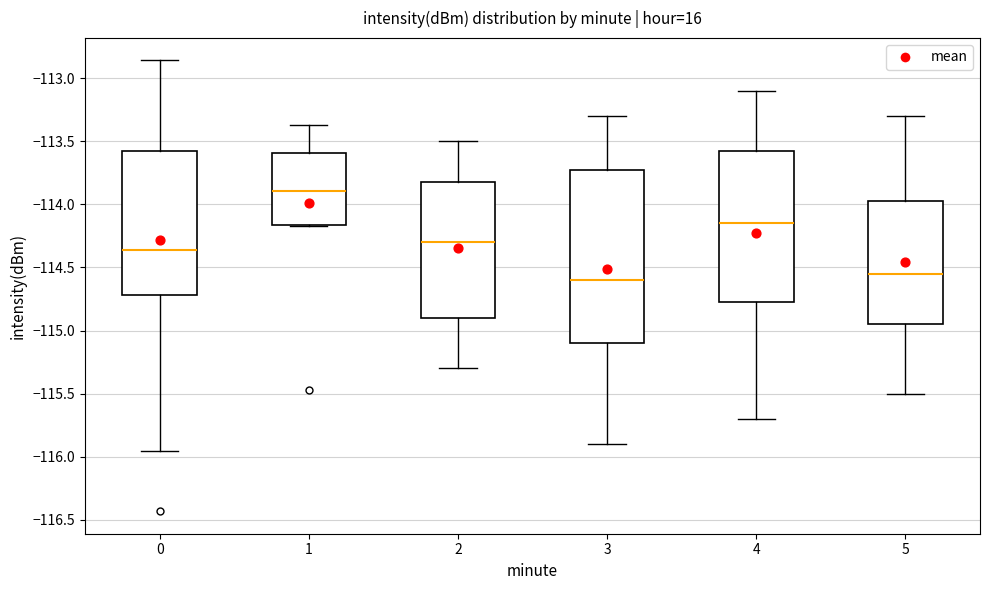

Reading left to right, transcribe this box plot: for each box, give where its median line is, the range the box spans, and where its two whiskers end, as read against the y-axis. The values are not printed on the chart, so give them approximately, as read against the axis.

0: median -114.35, box -114.70 to -113.60, whiskers -115.95 to -112.85
1: median -113.90, box -114.15 to -113.60, whiskers -114.20 to -113.35
2: median -114.30, box -114.90 to -113.80, whiskers -115.30 to -113.50
3: median -114.60, box -115.10 to -113.70, whiskers -115.90 to -113.30
4: median -114.15, box -114.75 to -113.55, whiskers -115.70 to -113.10
5: median -114.55, box -114.95 to -113.95, whiskers -115.50 to -113.30